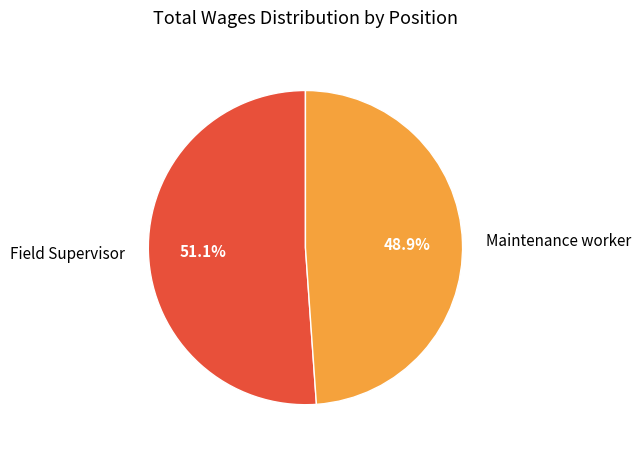

What portion of the pie excludes Maintenance worker?

51.1%